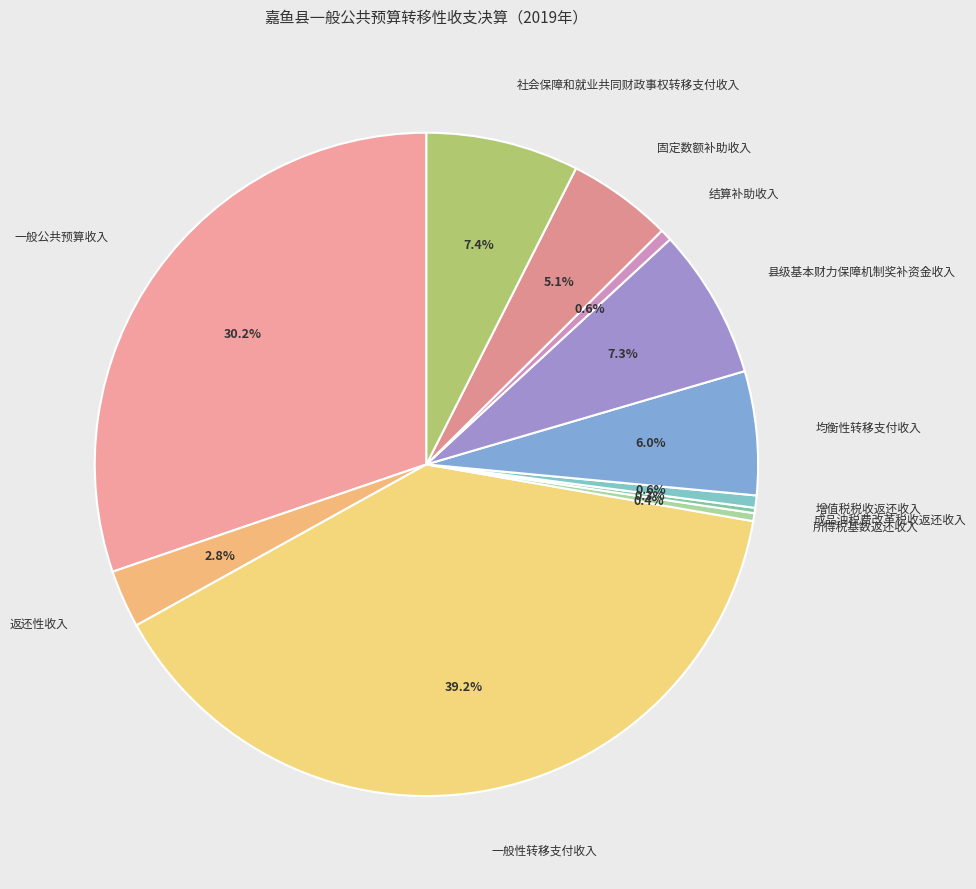

To the nearest percent, what is the difference between the largest and smallest slice percentages?

39%